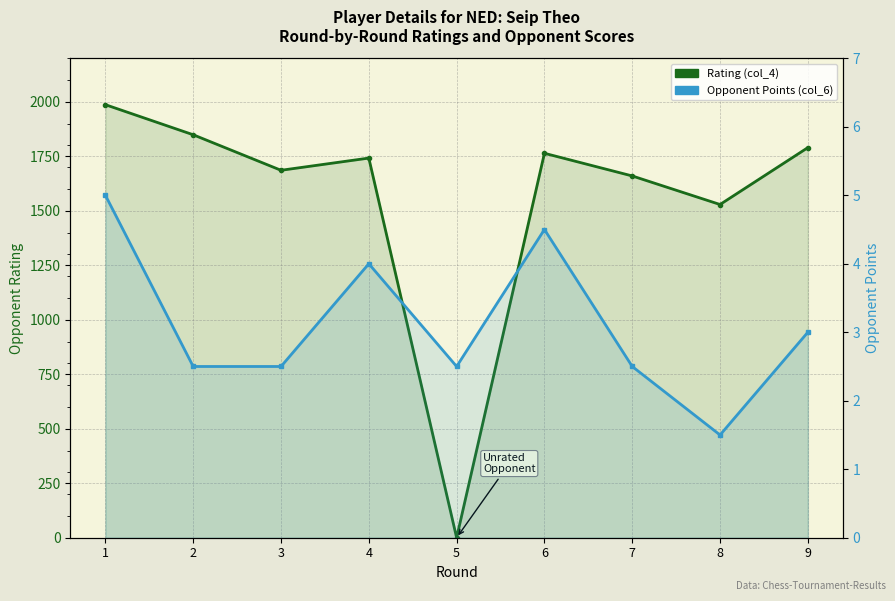

What is the total value across all series at 9?

1793.0